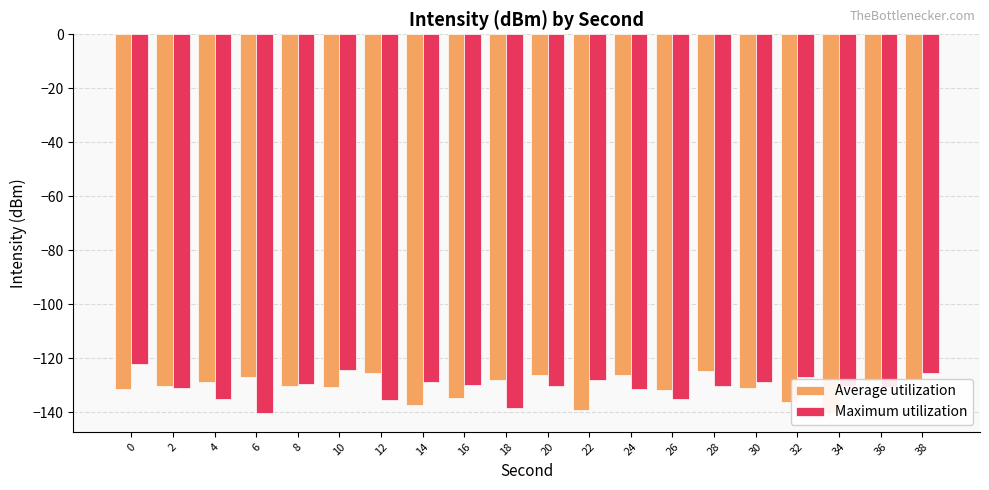

Reading left to right, list all the values displayed in this chart.

Average utilization: 0=-131.5	2=-130.3	4=-128.9	6=-126.8	8=-130.2	10=-130.7	12=-125.4	14=-137.2	16=-134.7	18=-128.1	20=-126.3	22=-139.2	24=-126.3	26=-131.6	28=-124.6	30=-131.2	32=-136.2	34=-140.3	36=-128.5	38=-127.6
Maximum utilization: 0=-122.2	2=-130.9	4=-135.2	6=-140.3	8=-129.5	10=-124.4	12=-135.6	14=-128.7	16=-130.1	18=-138.3	20=-130.4	22=-128.2	24=-131.5	26=-135.1	28=-130.3	30=-128.9	32=-126.8	34=-130.2	36=-130.7	38=-125.4